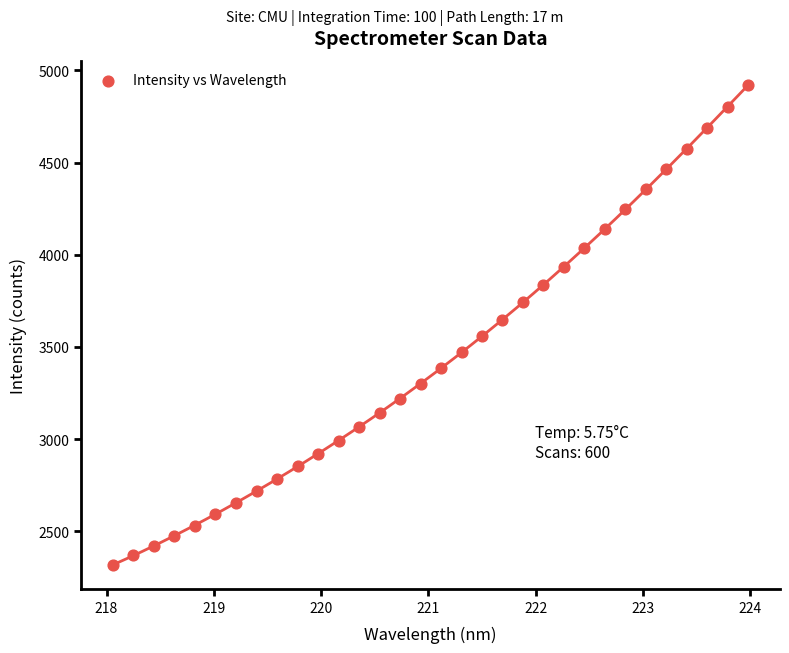

What is the range of X values (max minus min)?

5.9